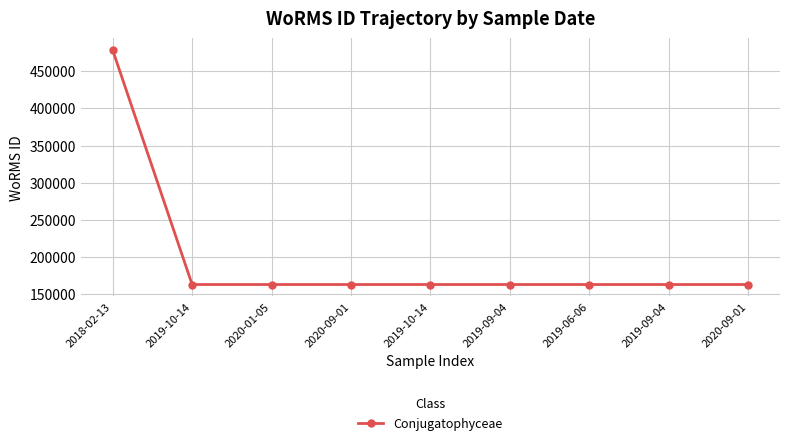

Which label corresponds to the smallest value in the chart?

2019-10-14